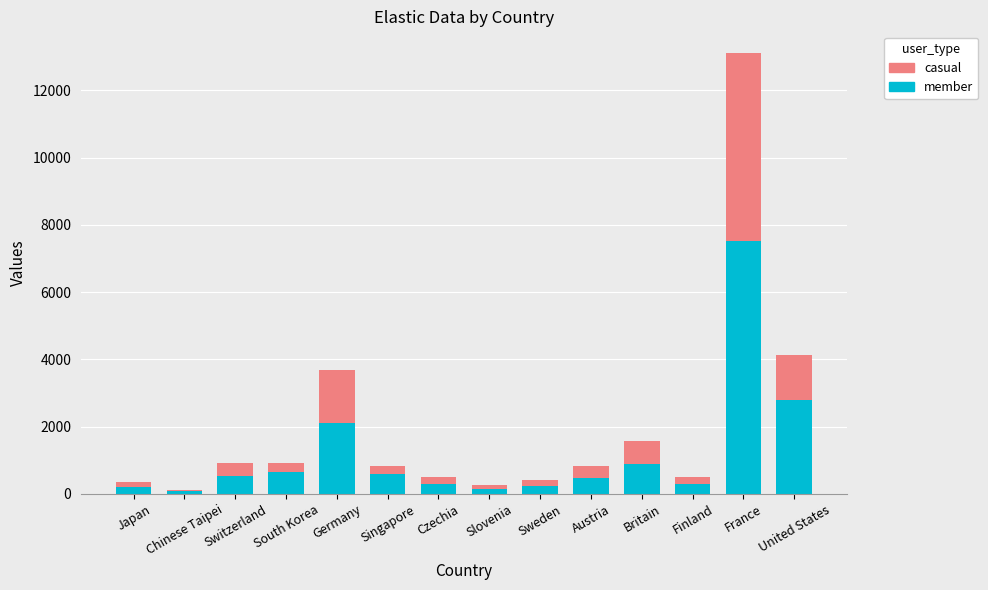

At which label does member reach its peak?

France